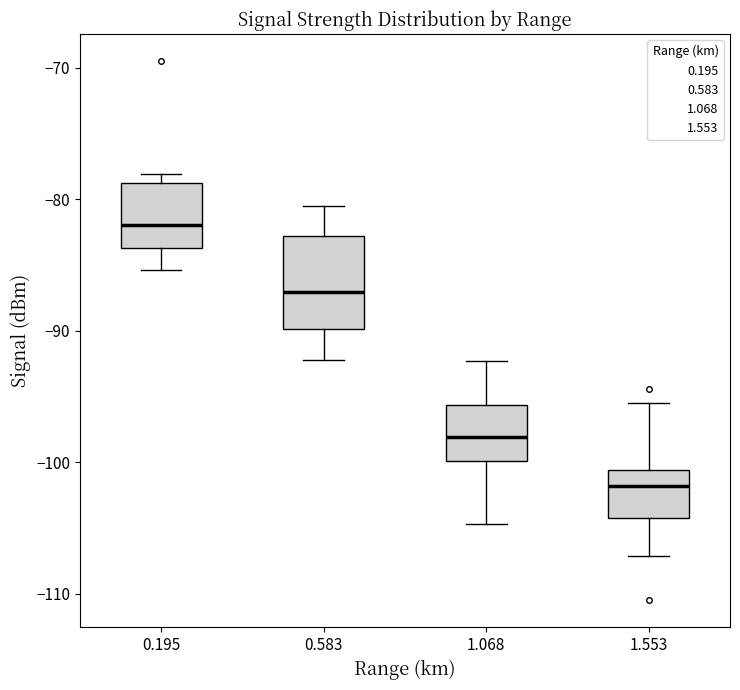

Where does the median line of the box at x = 1.068 sit on the y-axis? The values are not printed on the chart, so give them approximately, as read against the axis.

-98